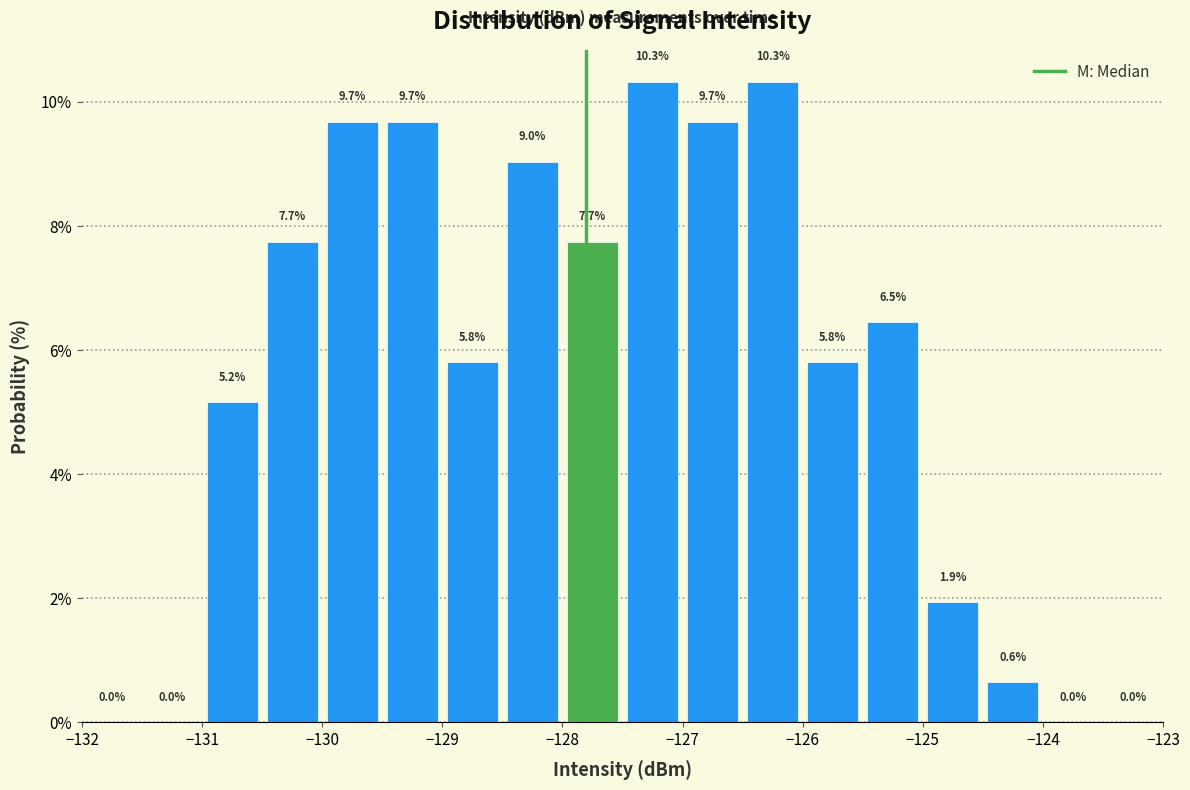

How tall is the bar that spans -126.5 to -126.0 on the x-axis?

10.3